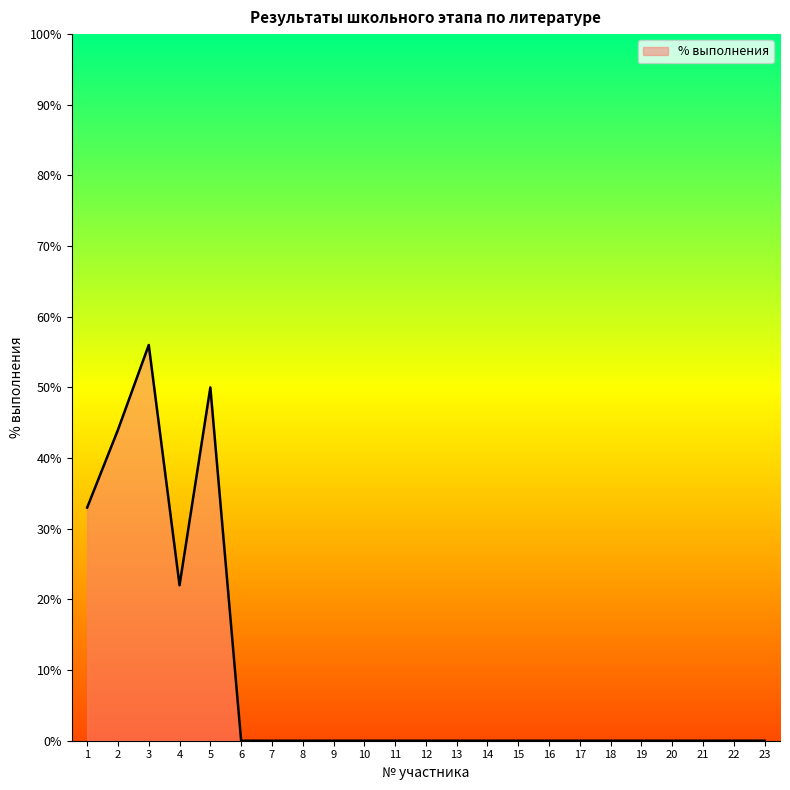

The value at 11 is 0. True or false?

True